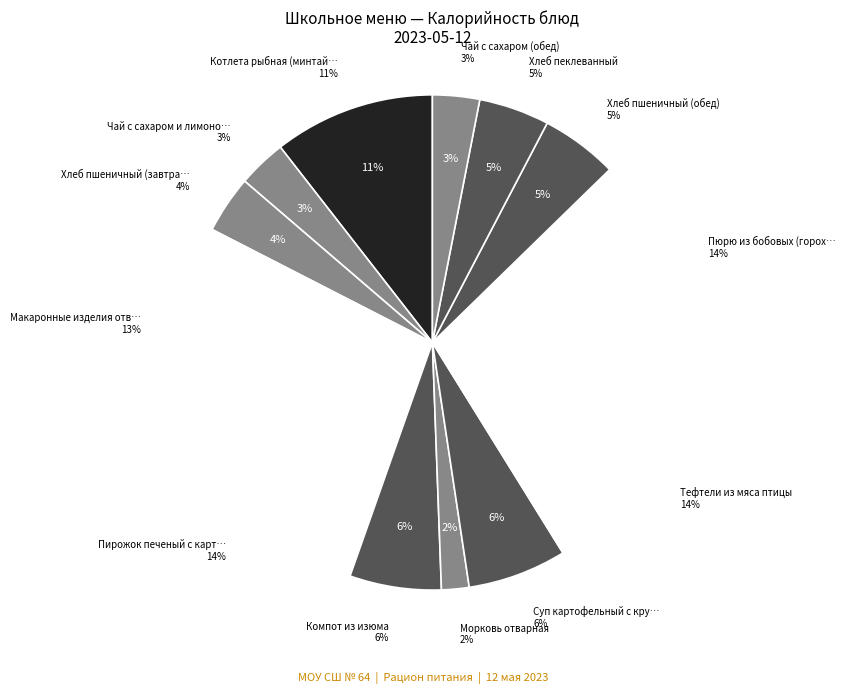

True or false: Суп картофельный с крупой accounts for 1% of the total.

False